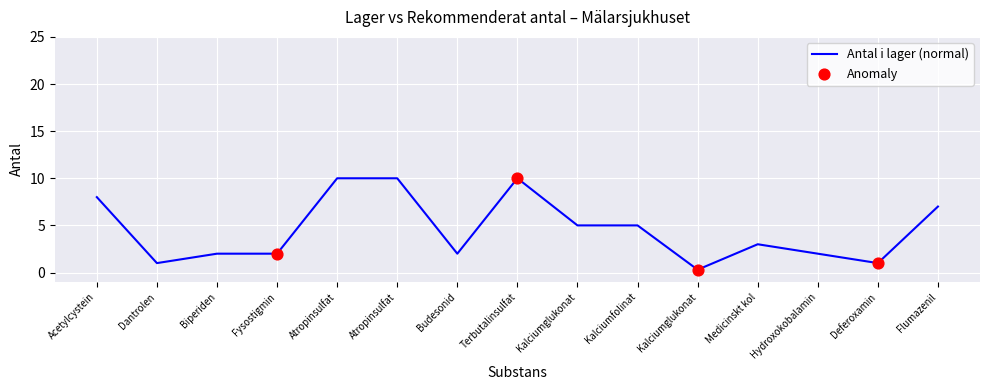

Approximately how many times larger is the value at Kalciumglukonat compared to Kalciumfolinat?

1.0